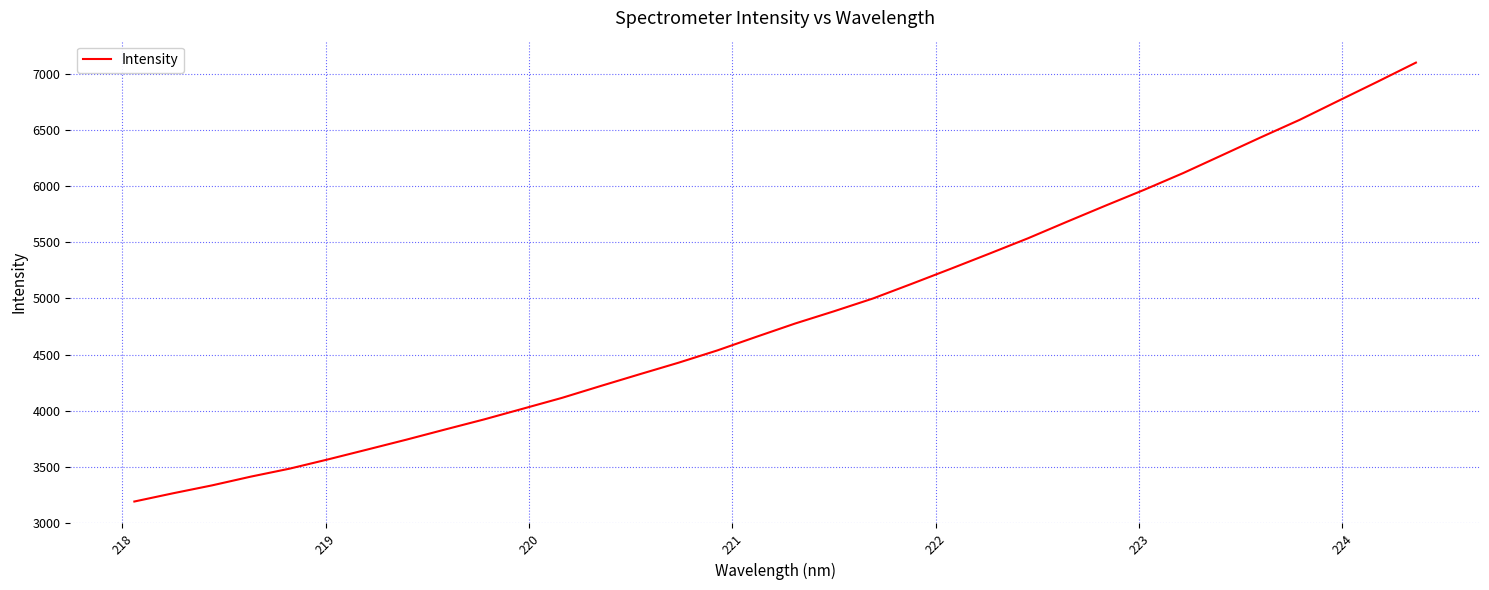

What is the smallest value displayed?

3193.5